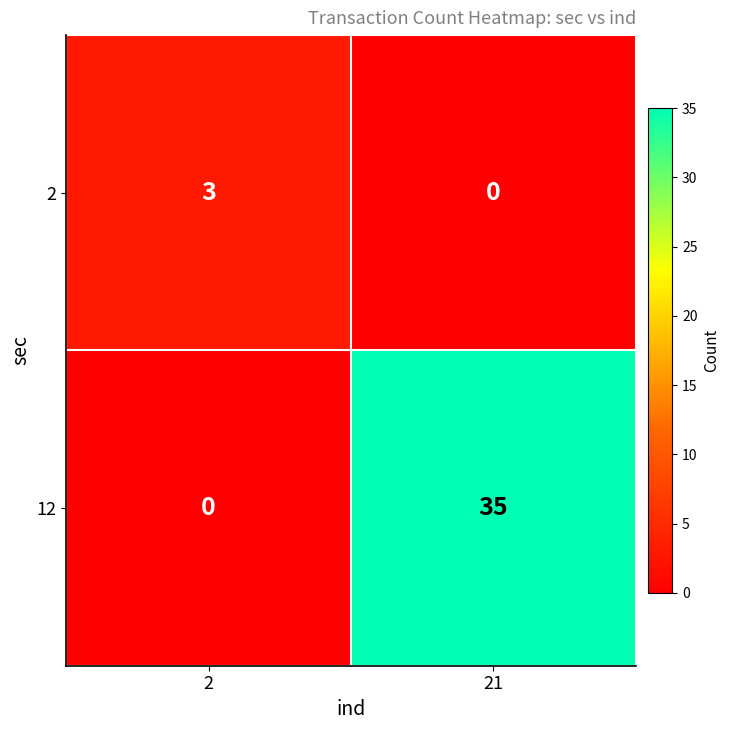

The value of 2 at 2 is 1. True or false?

False